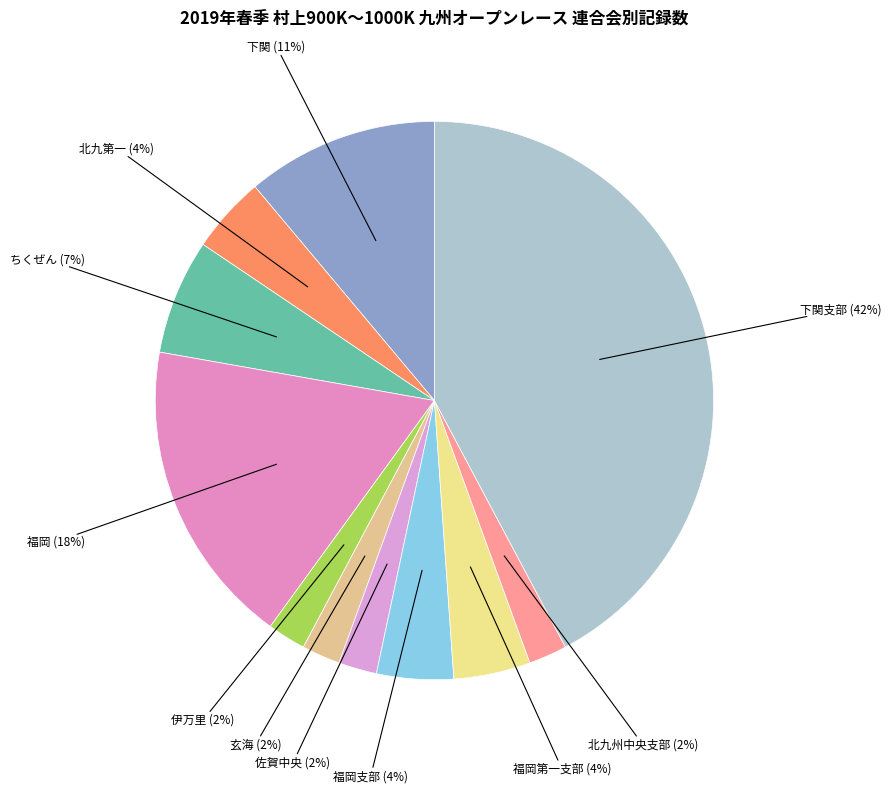

How many slices are in this pie chart?

11